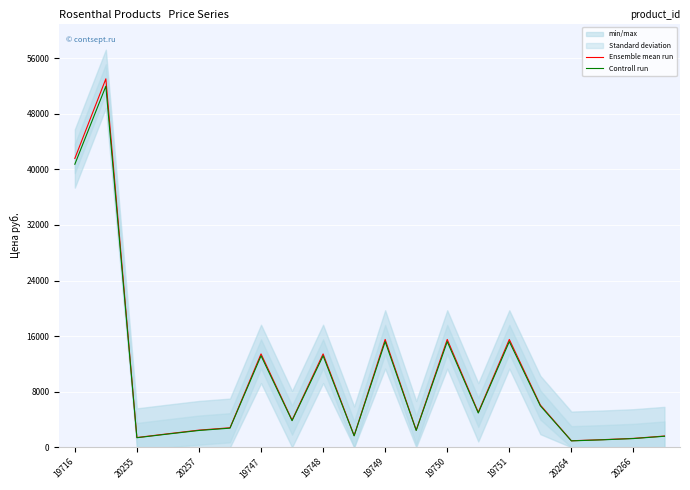

The value of Controll run at 20266 is 1256.7. True or false?

True